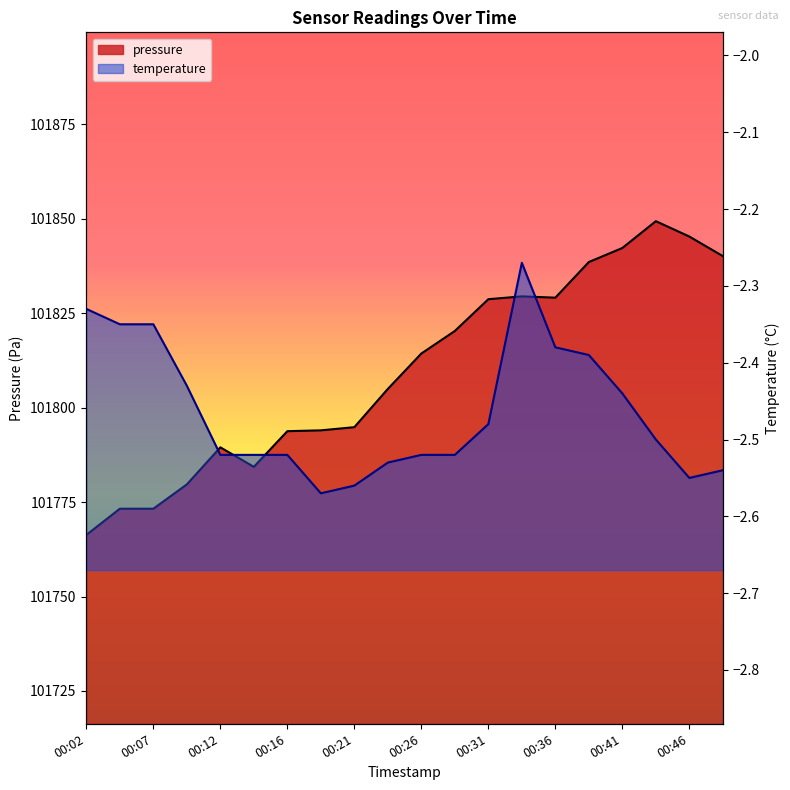

True or false: temperature has more than 0 points higher than both neighbors.

True